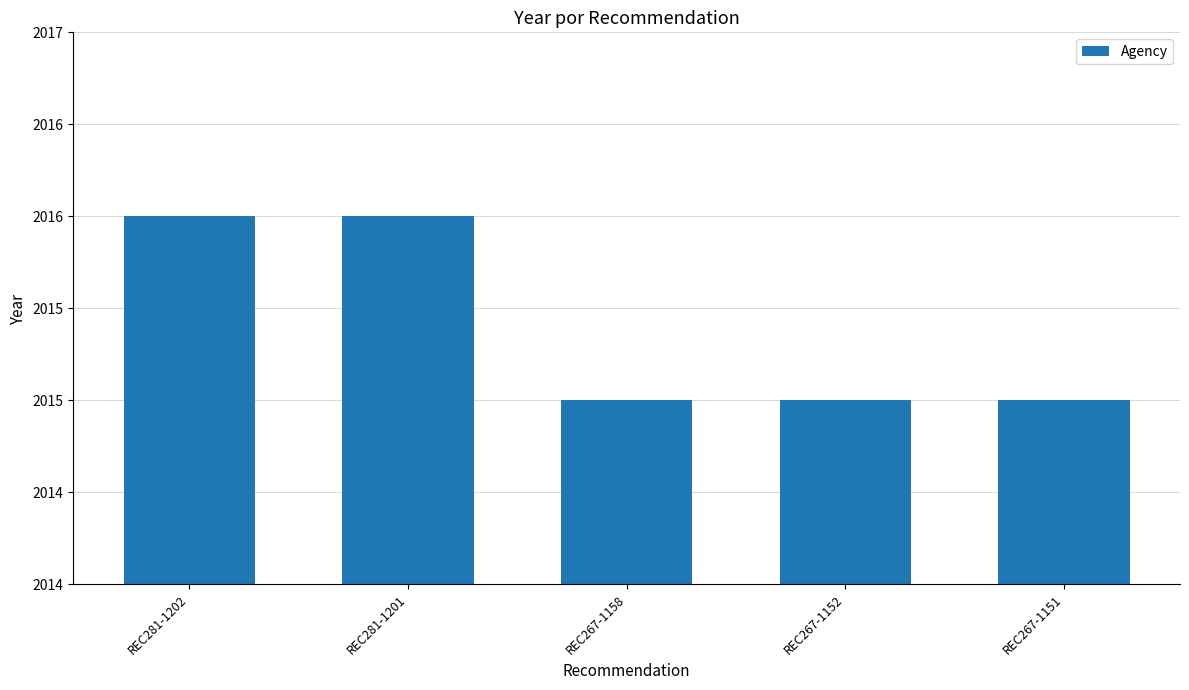

Rank the categories by value from highest to lowest.

REC281-1202, REC281-1201, REC267-1158, REC267-1152, REC267-1151